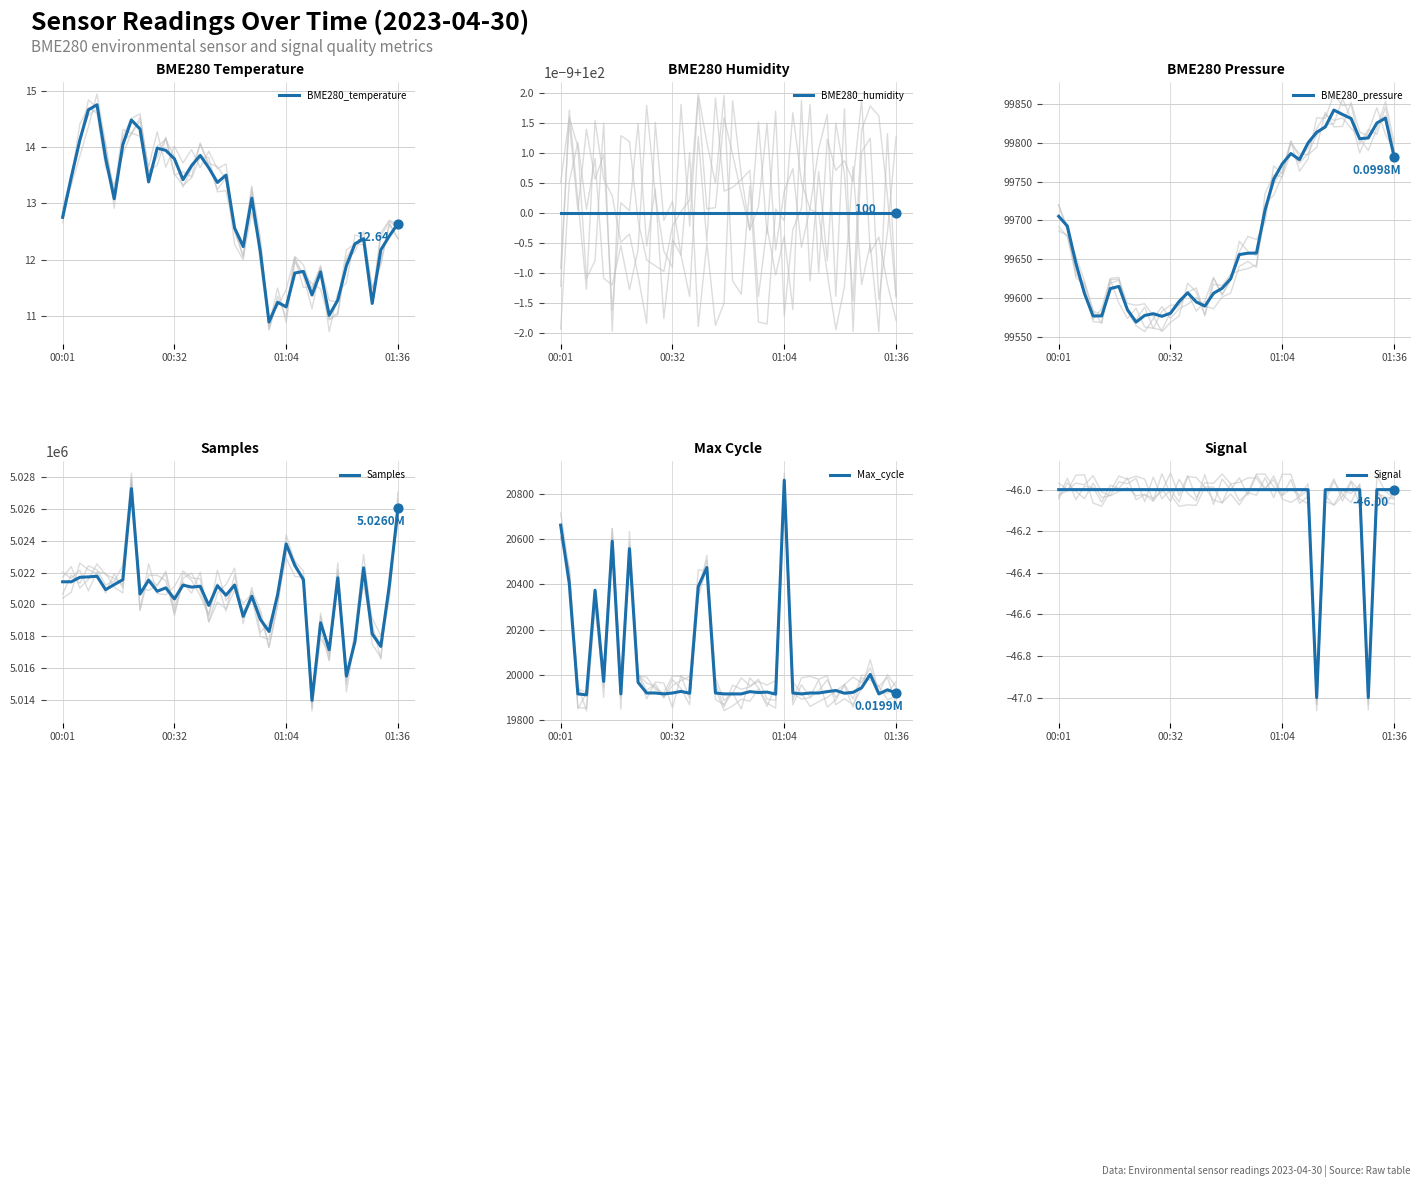

At how many categories does at least one series exceed 4400242?

40